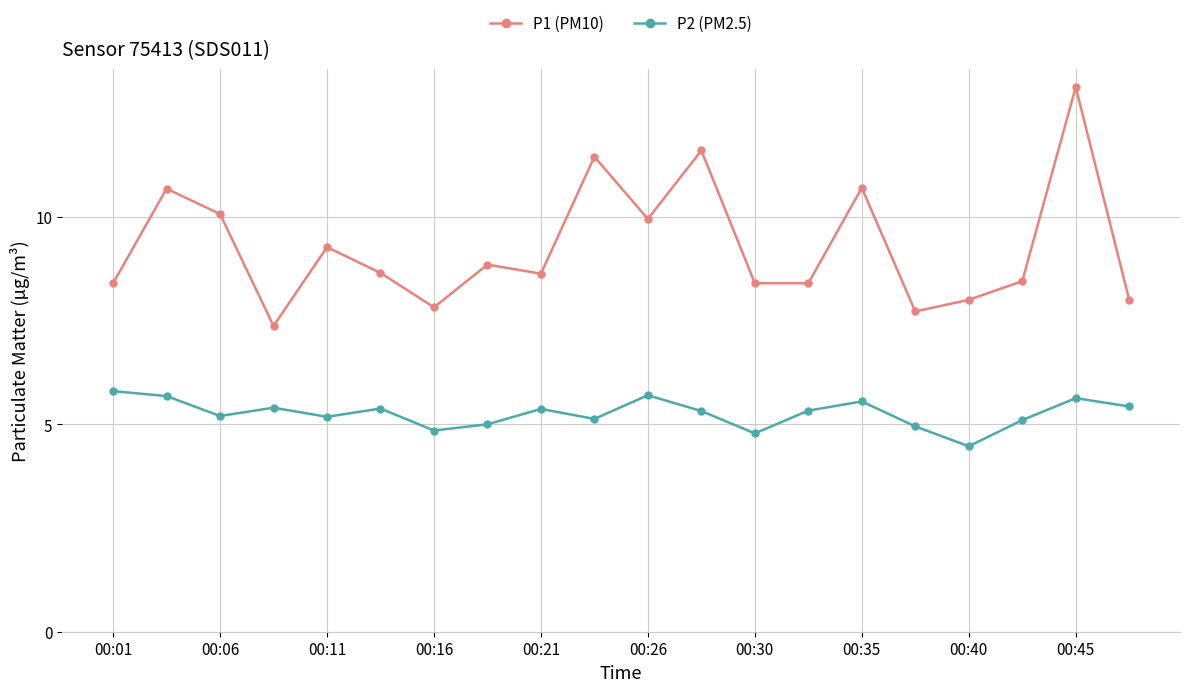

How many categories are shown in the chart?

20